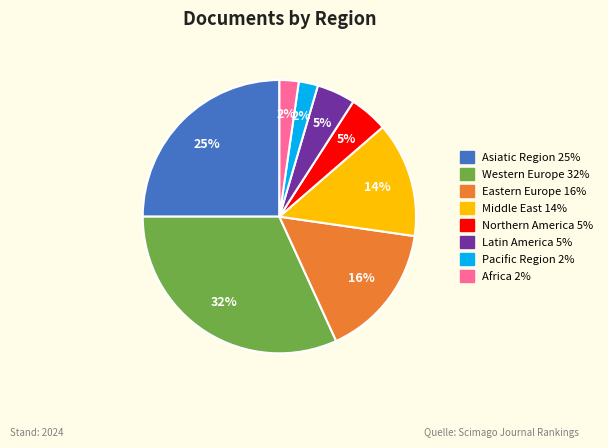

Is the sum of Middle East and Latin America greater than half?

No